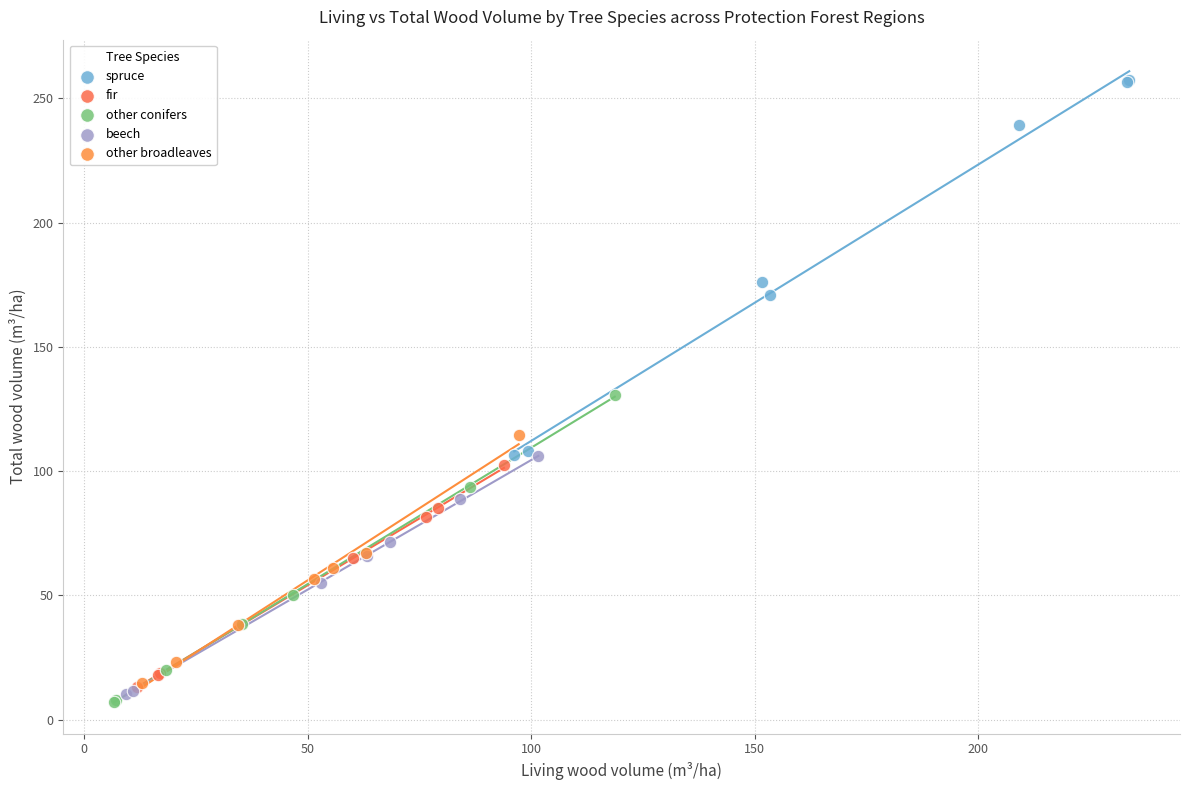

Which series reaches the maximum Y coordinate?

spruce